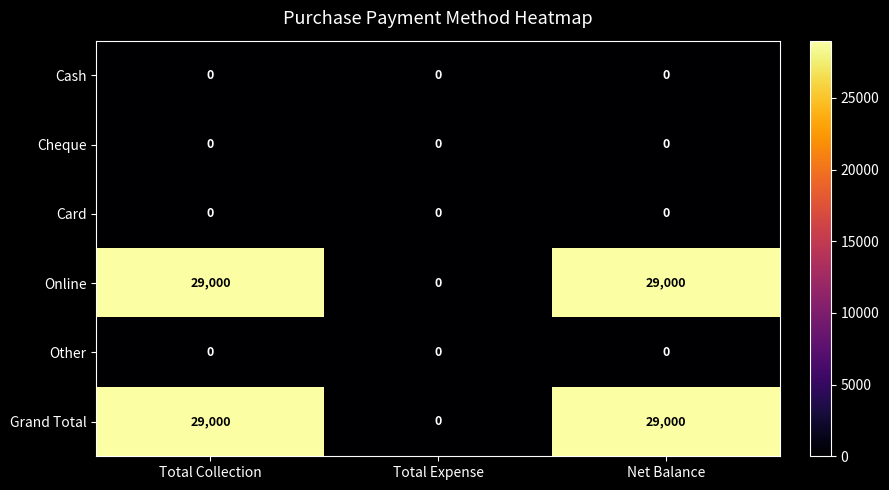

What is the total value across all series at Net Balance?

58000